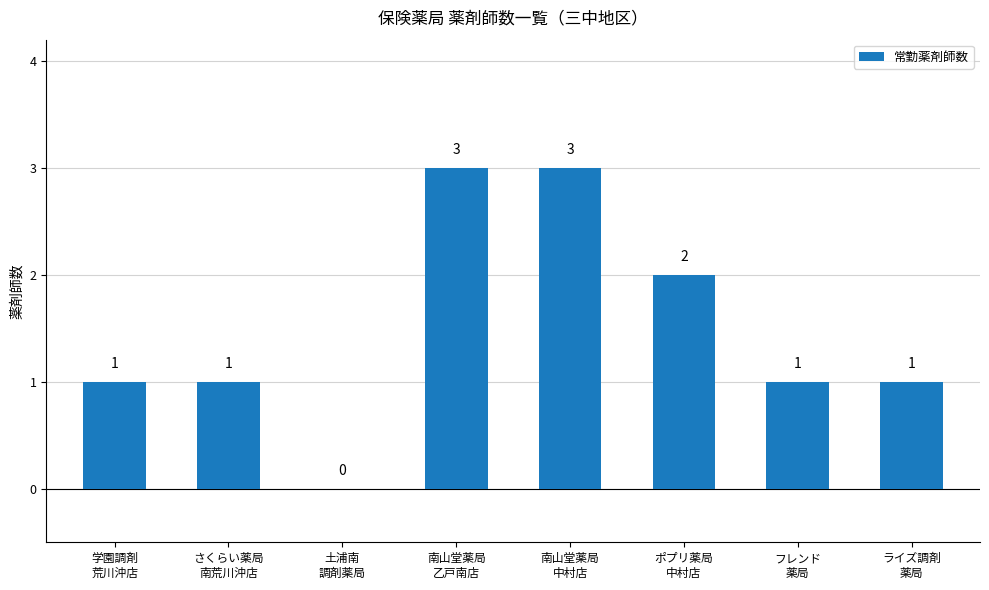

What is the maximum value shown in the chart?

3